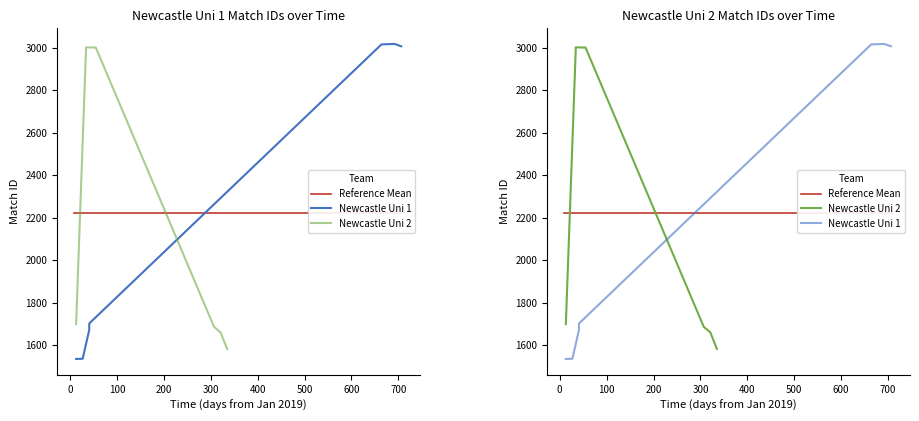

List the labels in order of Newcastle Uni 1 value, largest first.

2019-10-27, 2019-02-24, 2019-11-03, 2019-02-10, 2019-02-03, 2019-01-27, 2019-01-13